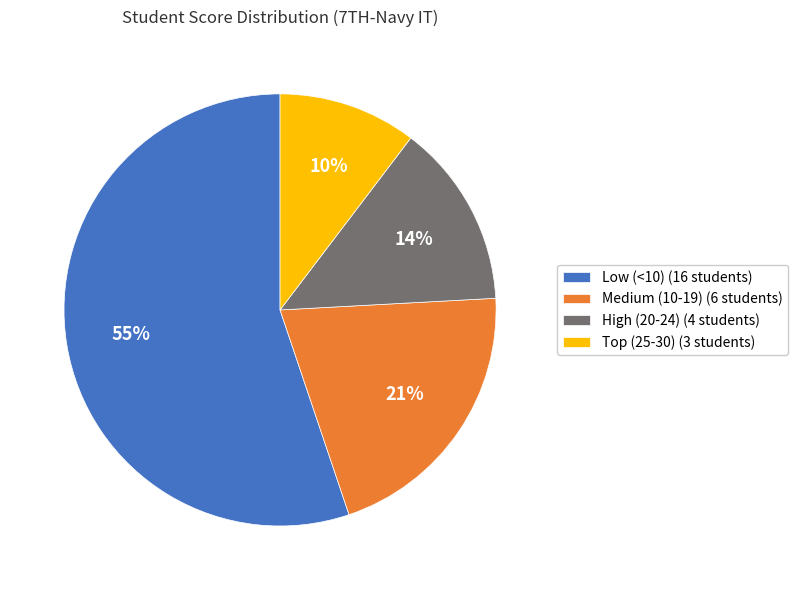

Is Low (<10) (16 students) the majority of the pie?

Yes